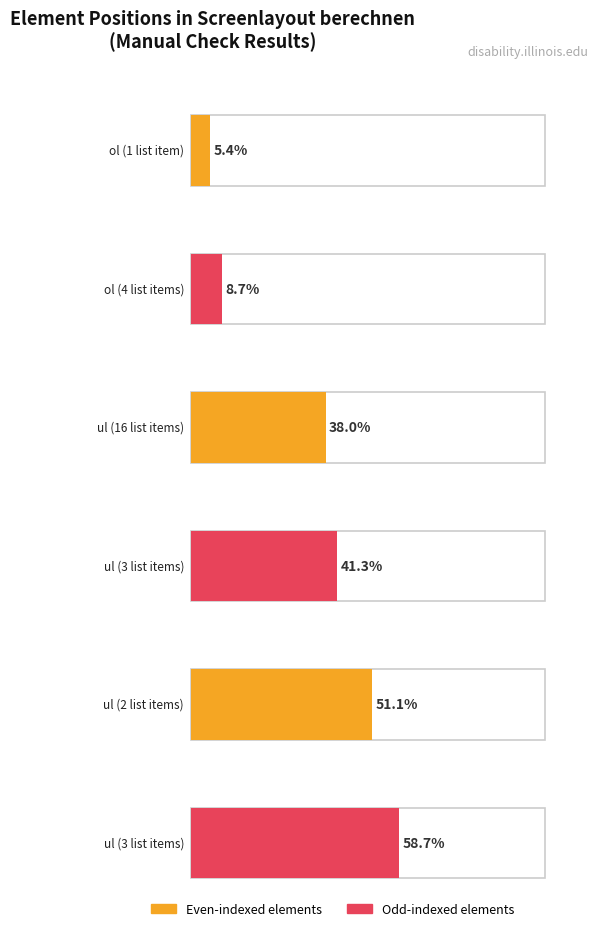

What is the minimum value shown in the chart?

5